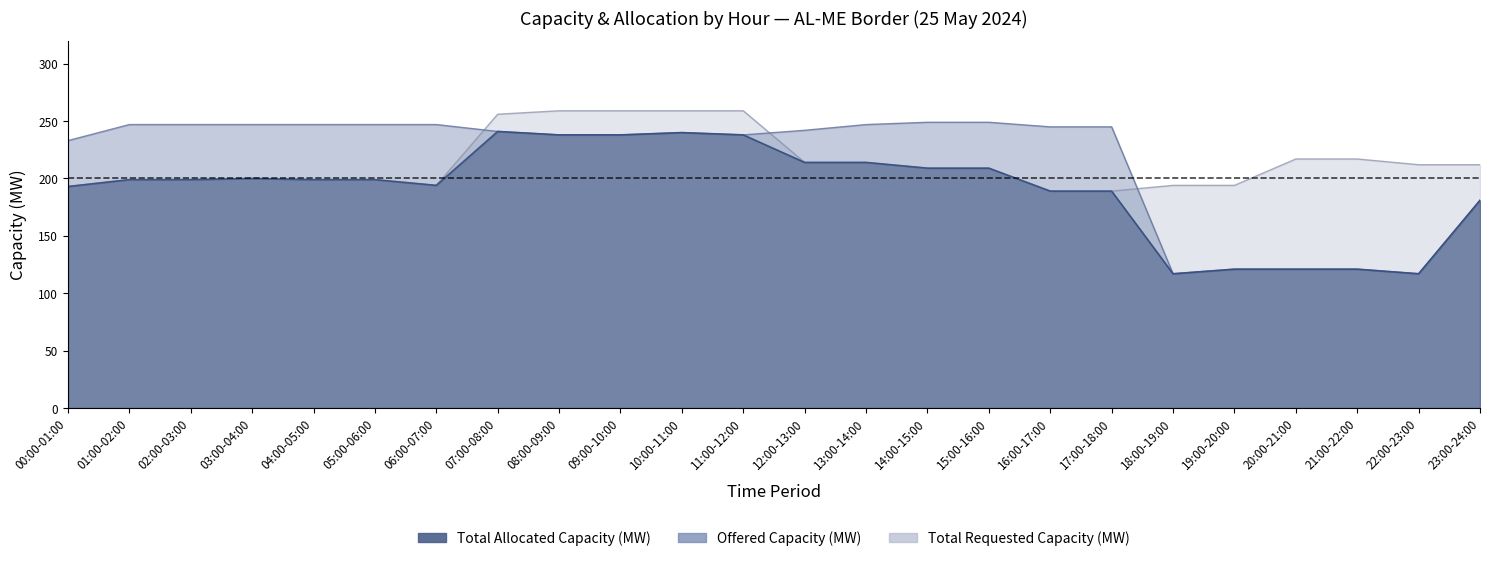

True or false: Total Allocated Capacity (MW) and Offered Capacity (MW) intersect in this chart.

False